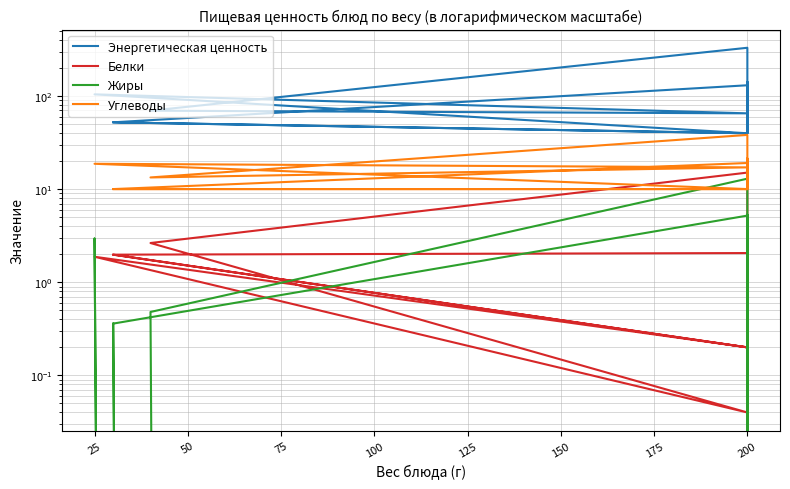

What is the maximum value shown in the chart?

329.8